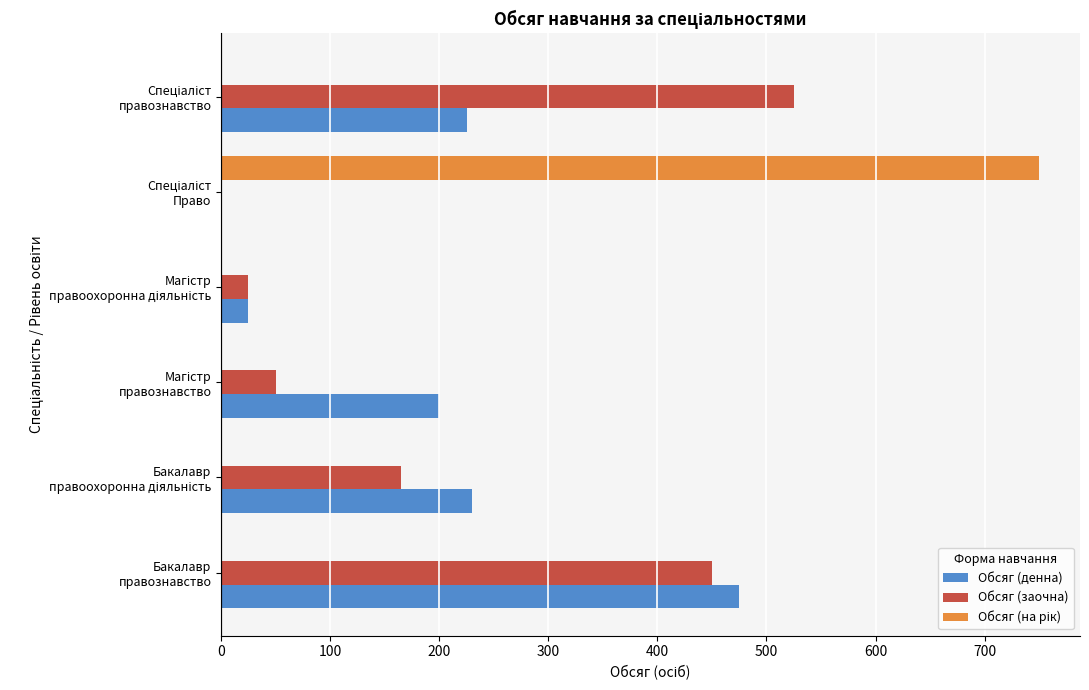

What is the highest value of the Обсяг (денна) series?

475